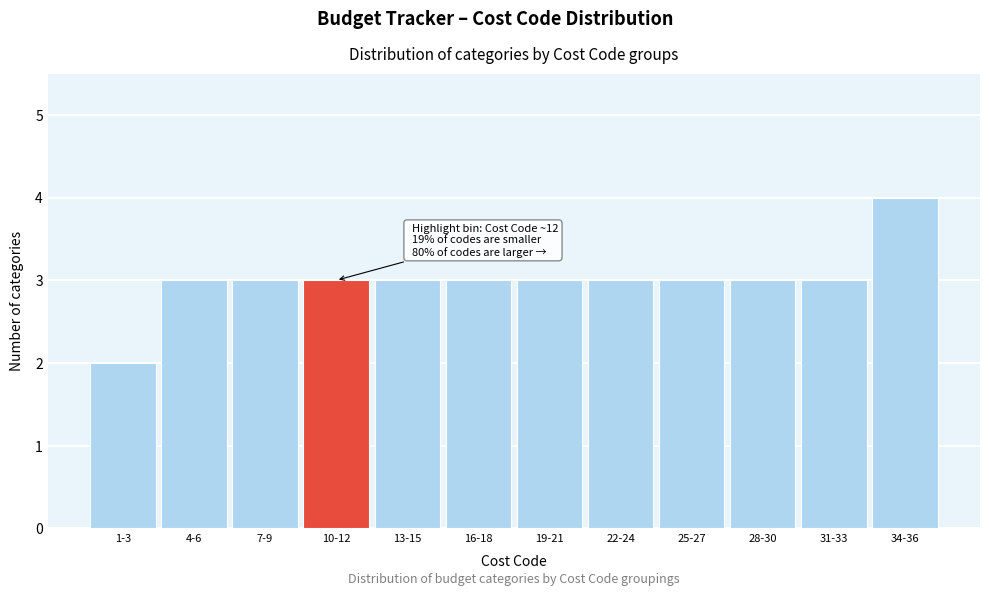

Reading left to right, list all the values displayed in this chart.

2	3	3	3	3	3	3	3	3	3	3	4